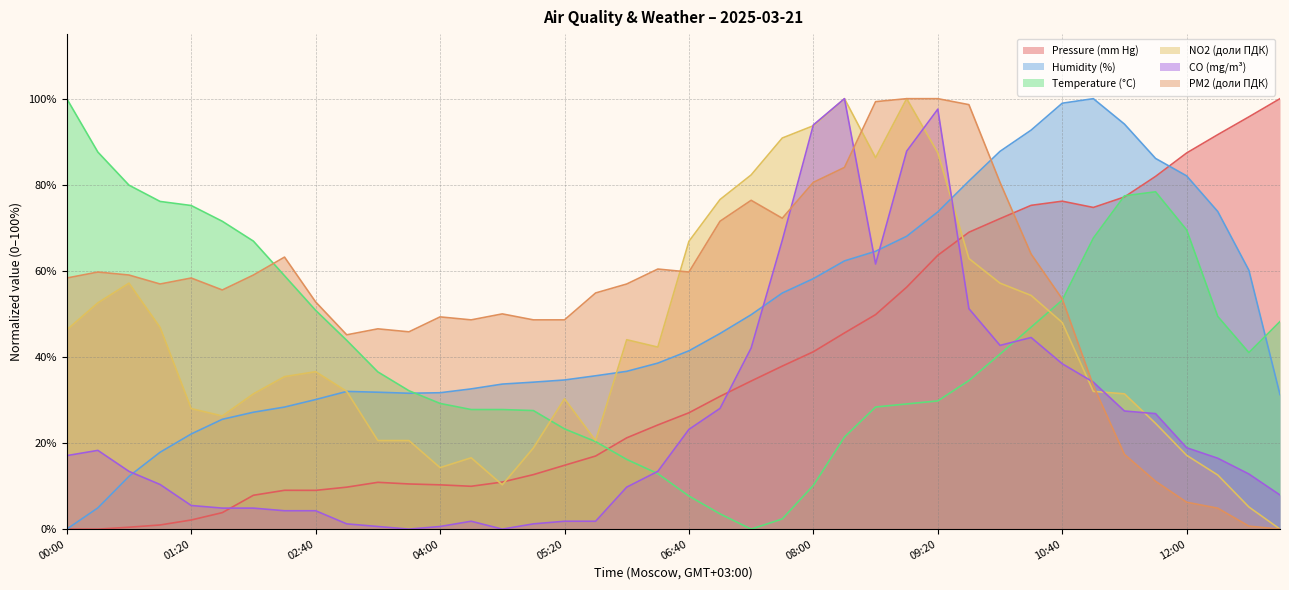

What is the difference between the highest and lowest values at 00:20?

87.6